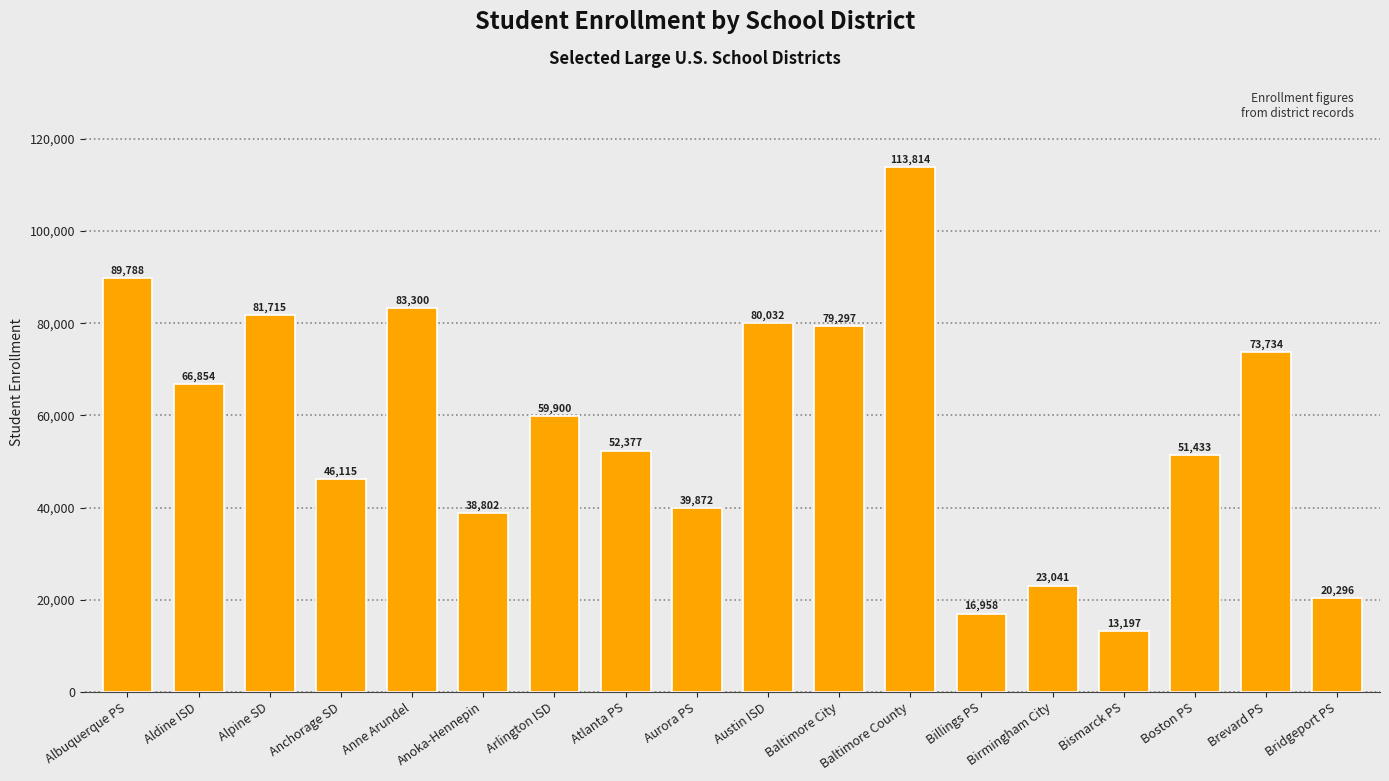

What is the minimum value shown in the chart?

13197